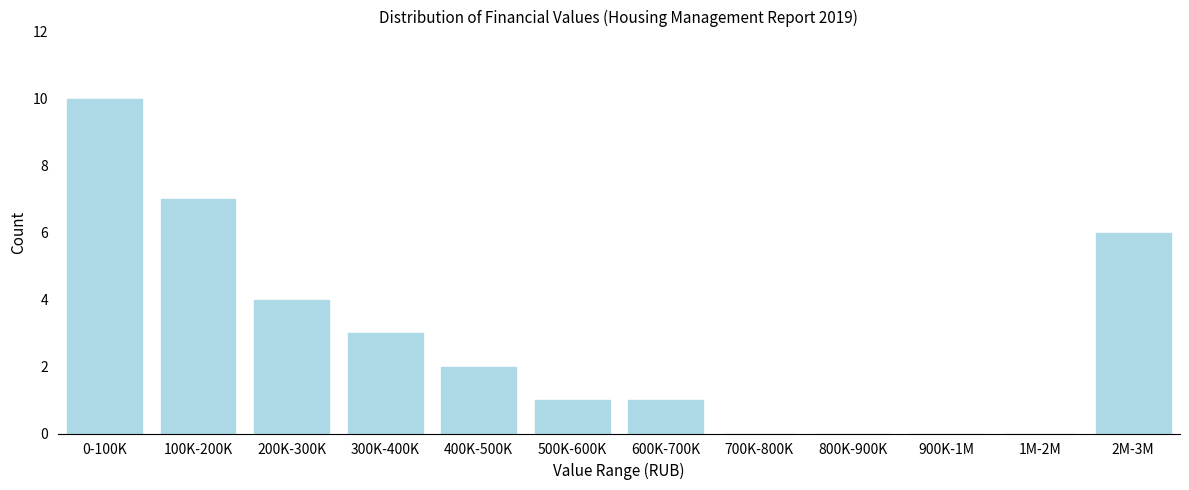

Reading right to left, what are all the values shown in this chart?

2M-3M=6	1M-2M=0	900K-1M=0	800K-900K=0	700K-800K=0	600K-700K=1	500K-600K=1	400K-500K=2	300K-400K=3	200K-300K=4	100K-200K=7	0-100K=10